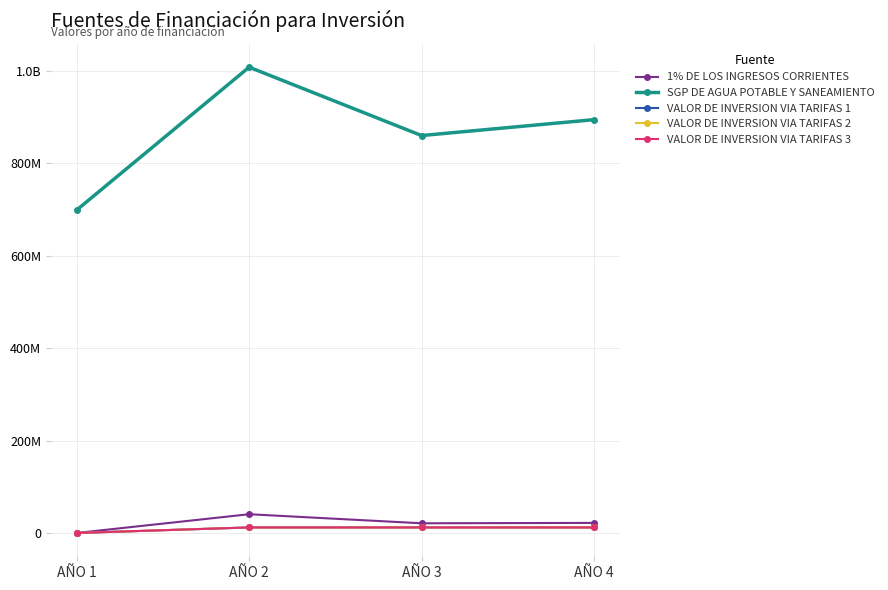

At which label is 1% DE LOS INGRESOS CORRIENTES closest to 20297266?

AÑO 3